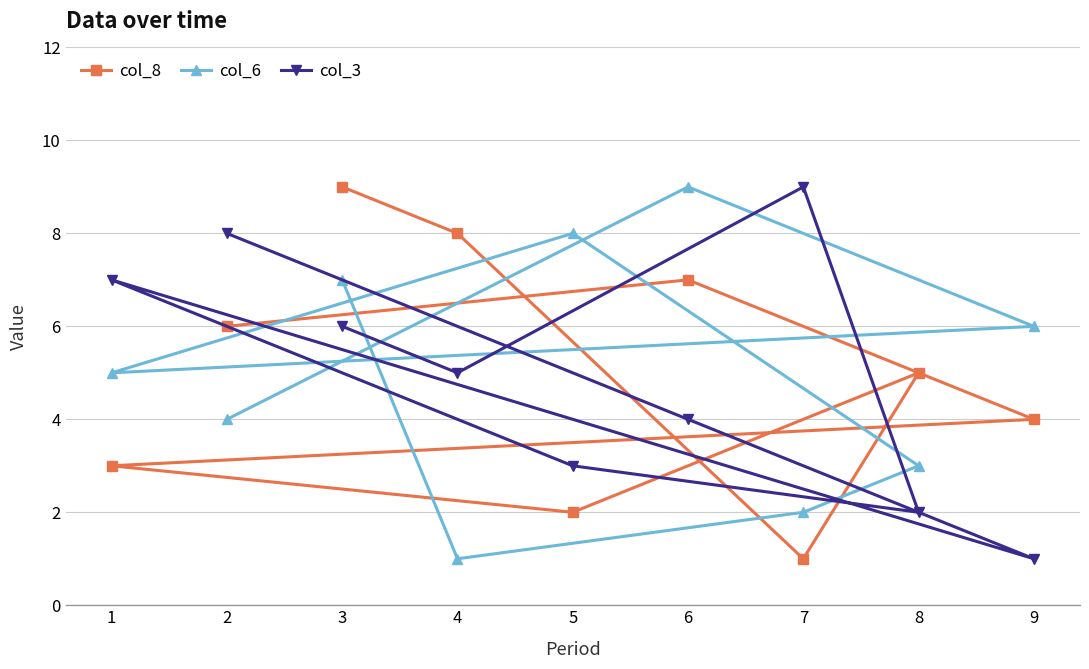

What is the average value of the col_8 series?

5